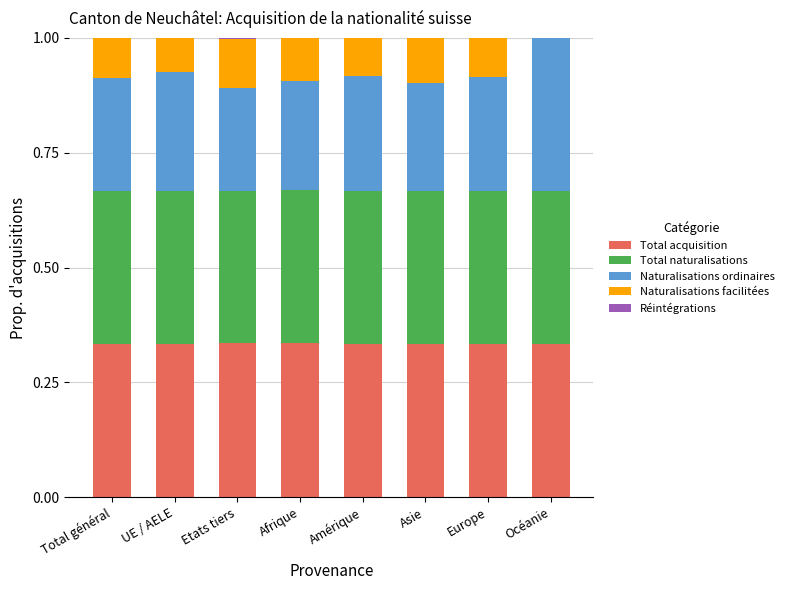

What is the total value across all series at Océanie?

1.0